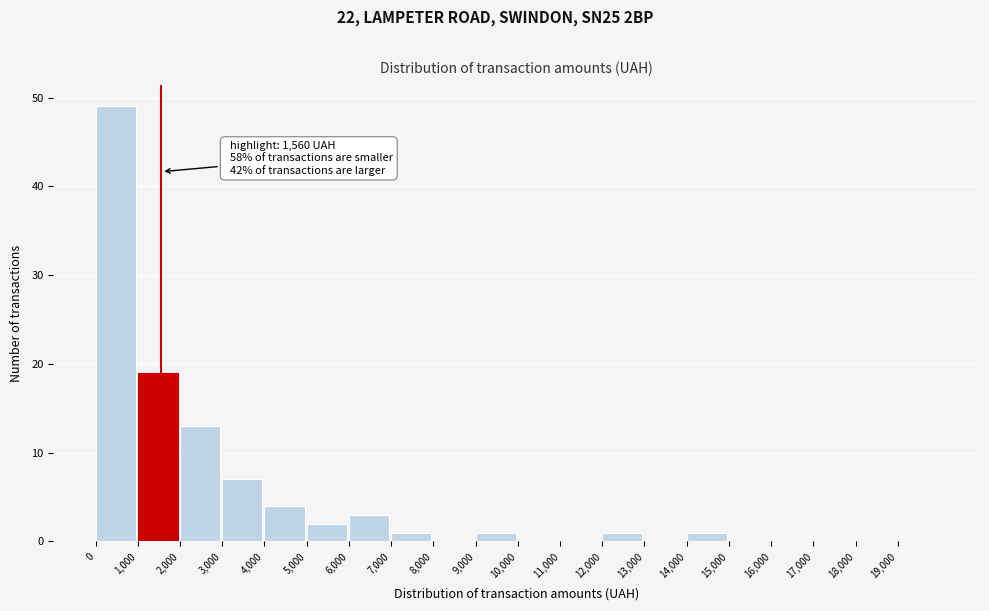

Which range on the x-axis has the tallest bar?

0 to 1000